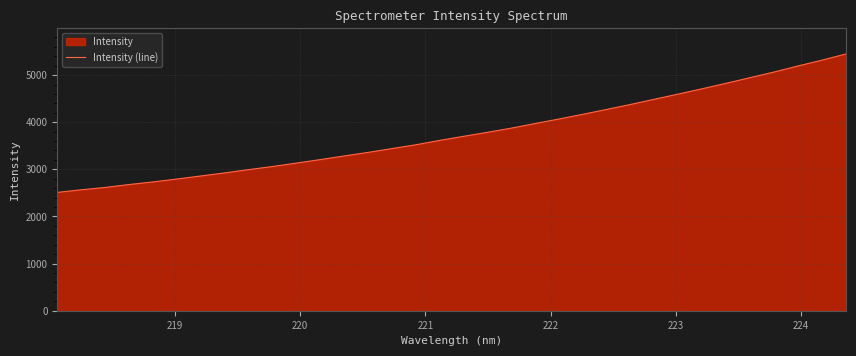

How many lines are shown in the chart?

1